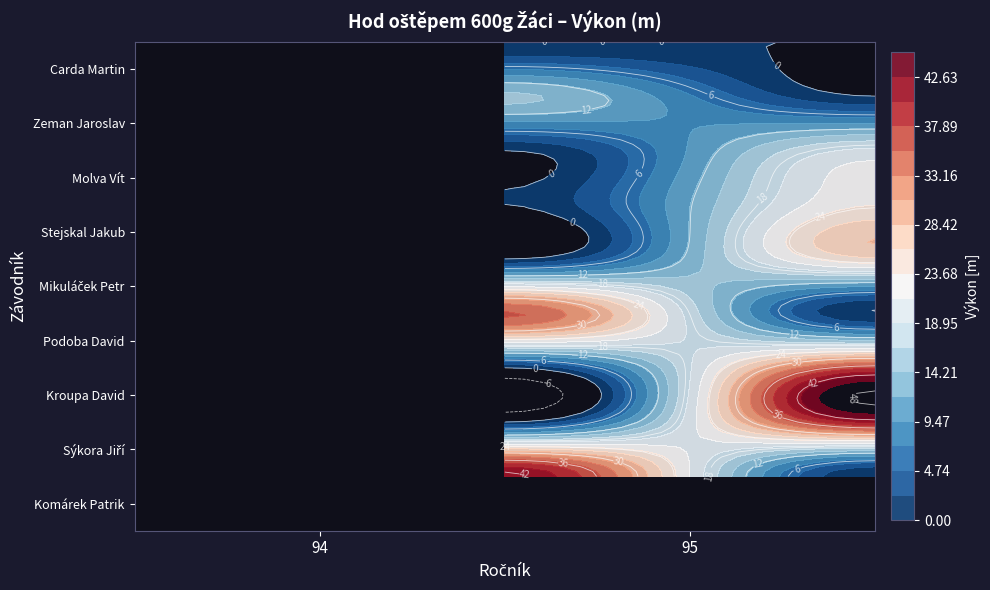

Reading left to right, what are all the values shown in this chart?

Komárek Patrik: 42.6	0.0
Sýkora Jiří: 0.0	40.6
Kroupa David: 0.0	37.5
Podoba David: 35.8	0.0
Mikuláček Petr: 0.0	25.5
Stejskal Jakub: 0.0	23.6
Molva Vít: 0.0	19.5
Zeman Jaroslav: 14.7	0.0
Carda Martin: 0.0	0.0